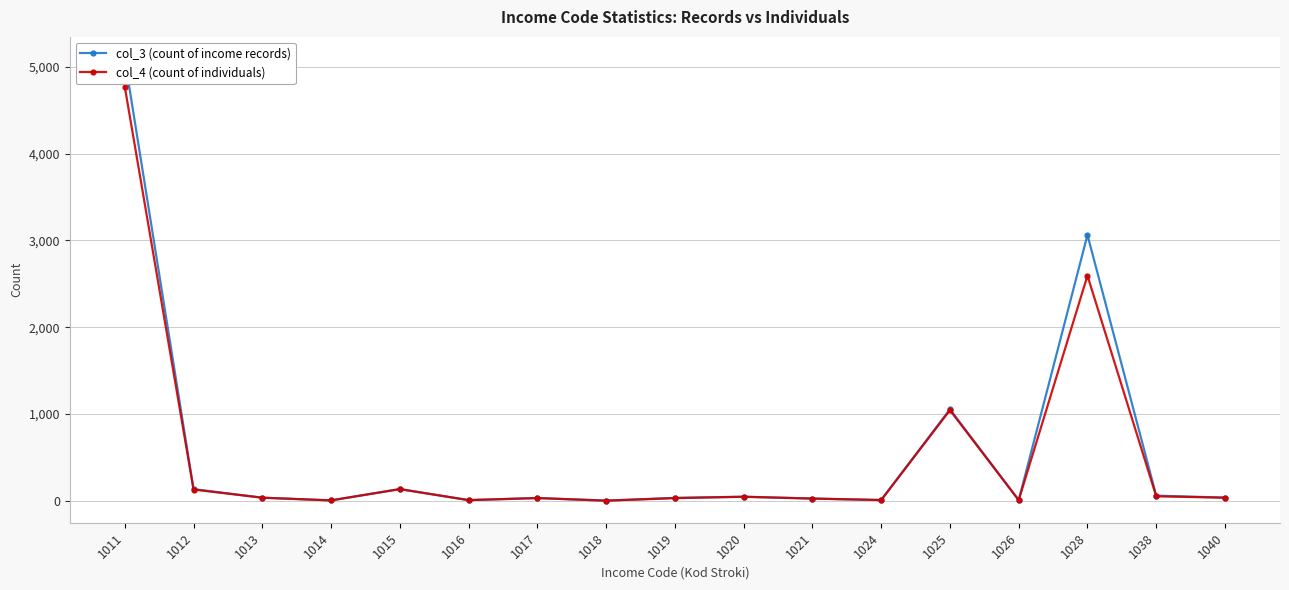

Which series changed the most between 1013 and 1040?

col_3 (count of income records)